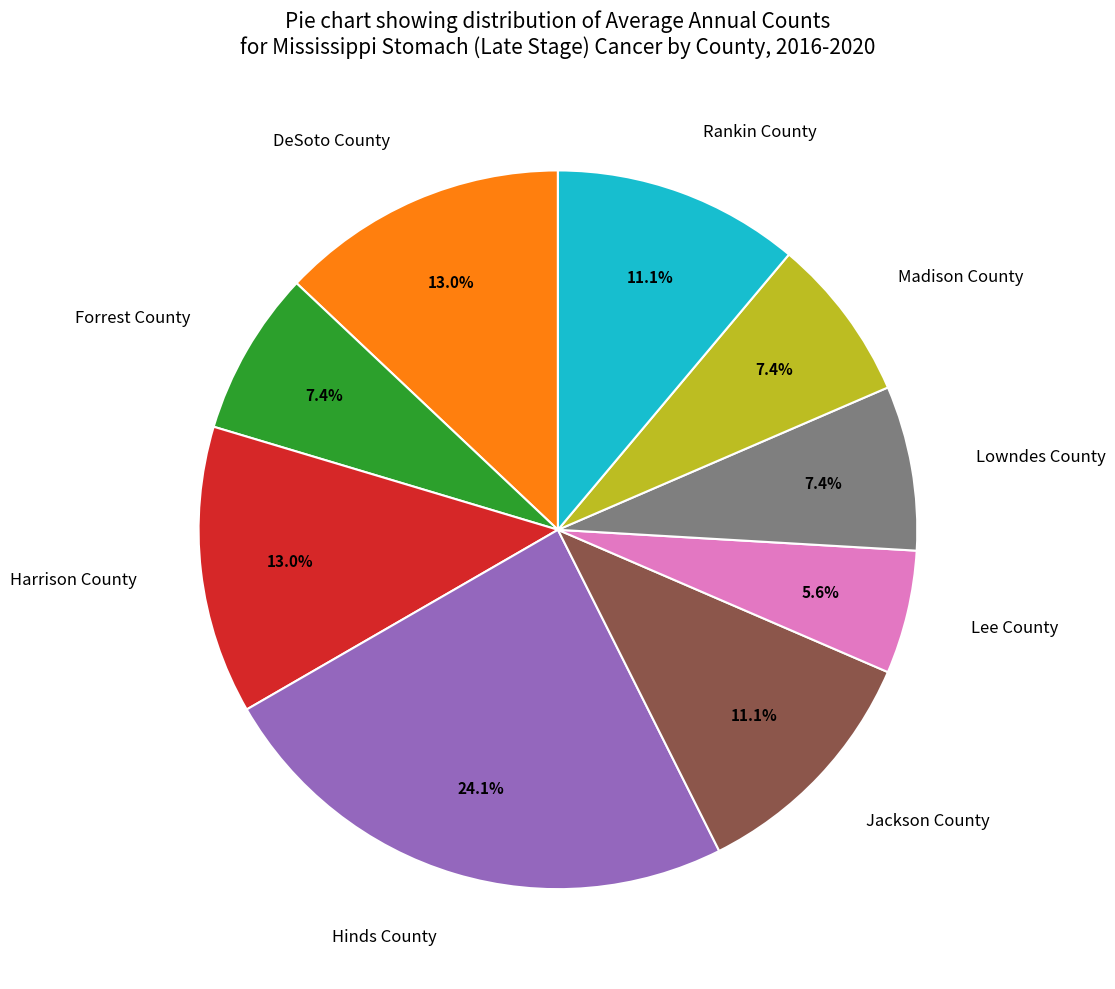

True or false: Rankin County accounts for 11% of the total.

True